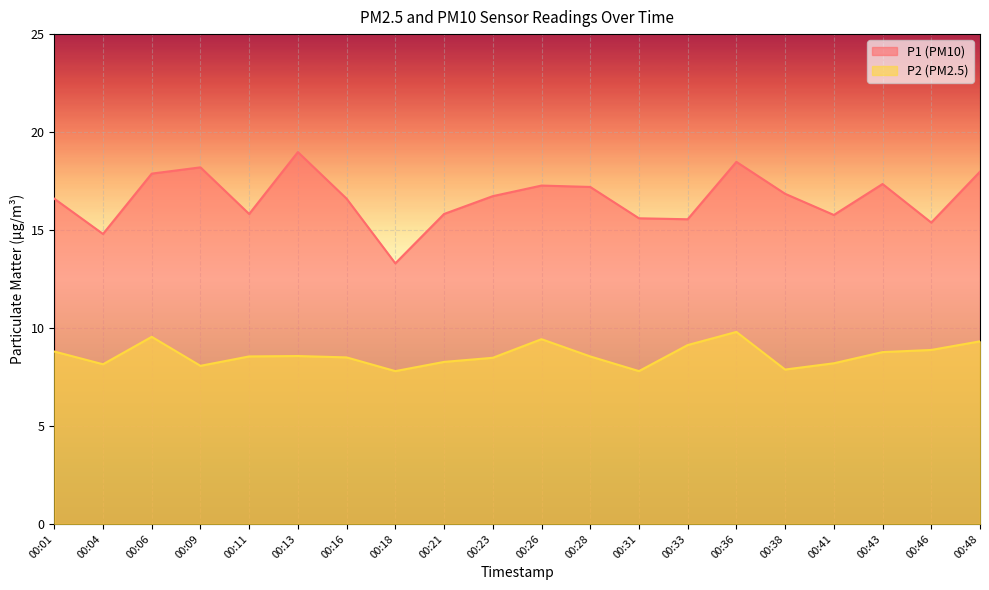

How many lines are shown in the chart?

2